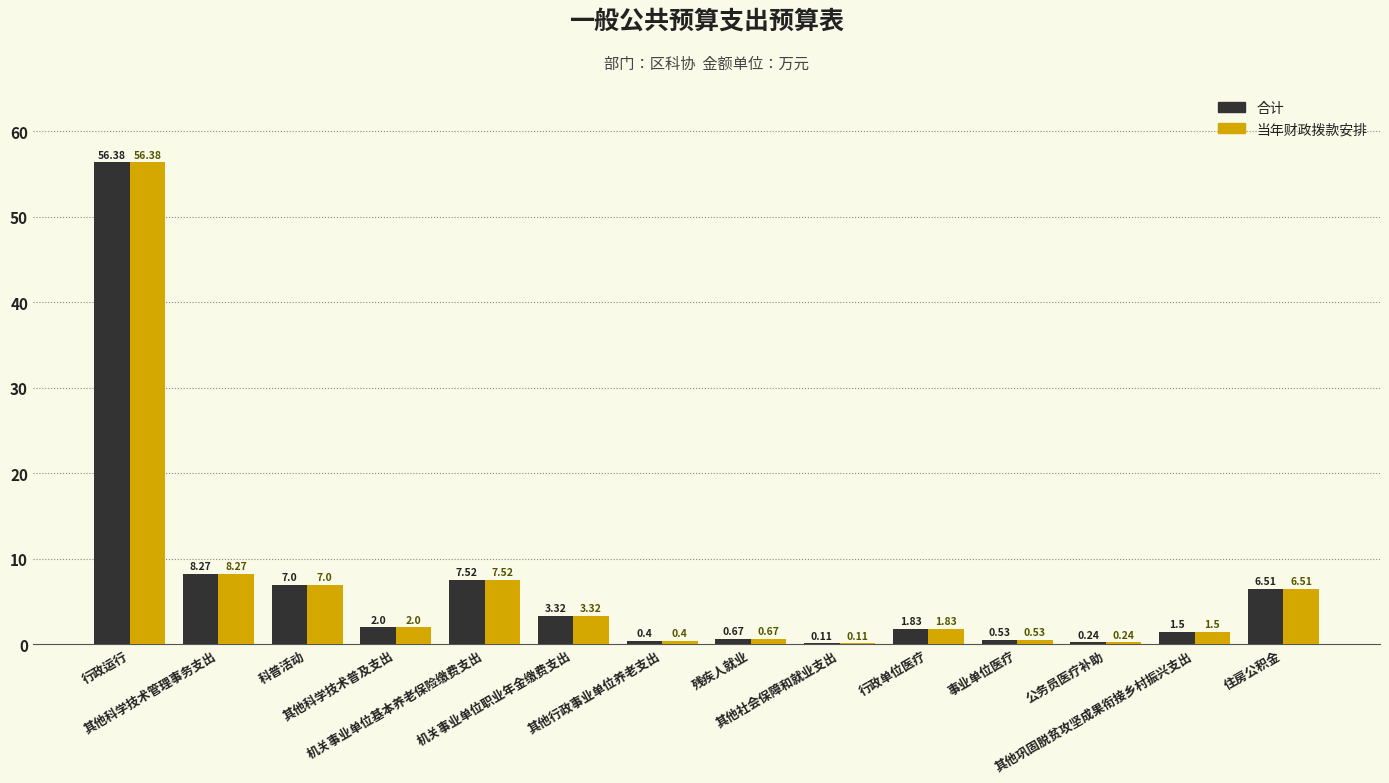

What is the average value of the 合计 series?

6.9